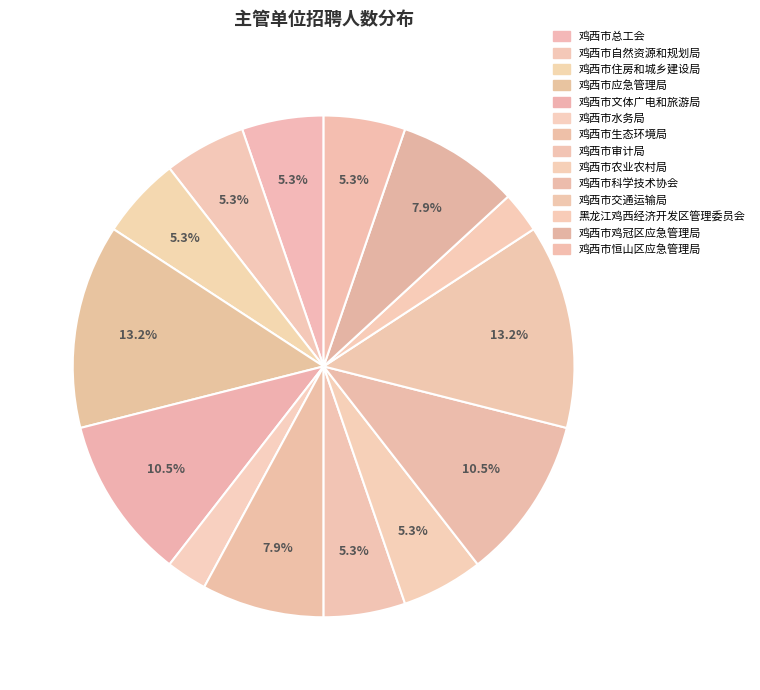

Combined, what portion of the pie is 鸡西市农业农村局 and 鸡西市总工会?

10.5%